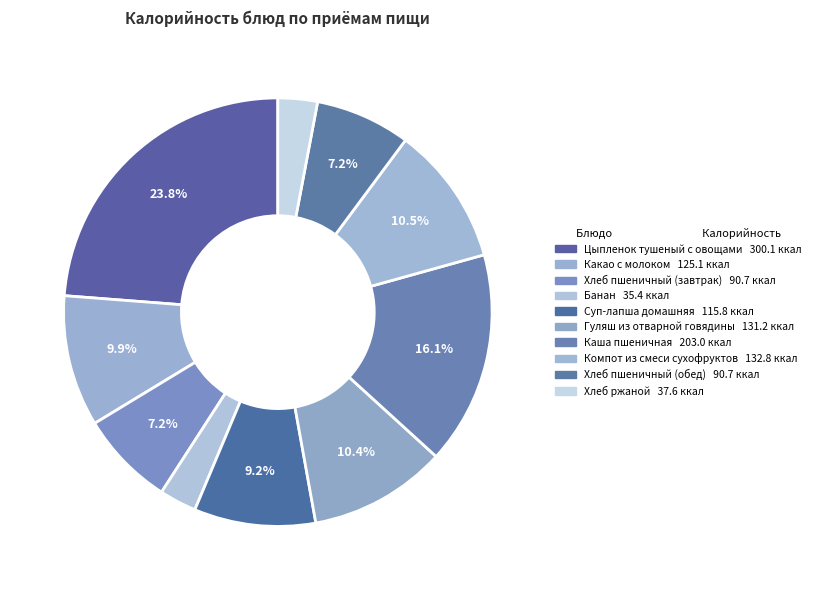

Rank the categories by value from lowest to highest.

Банан, Хлеб ржаной, Хлеб пшеничный (завтрак), Хлеб пшеничный (обед), Суп-лапша домашняя, Какао с молоком, Гуляш из отварной говядины, Компот из смеси сухофруктов, Каша пшеничная, Цыпленок тушеный с овощами